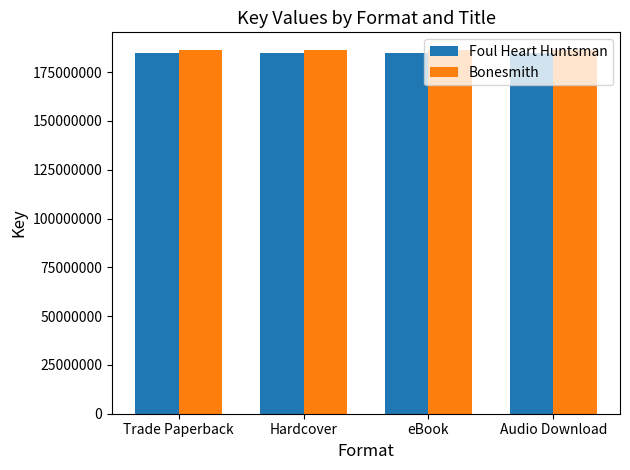

What is the spread (max minus min) of values at Trade Paperback?

1103224